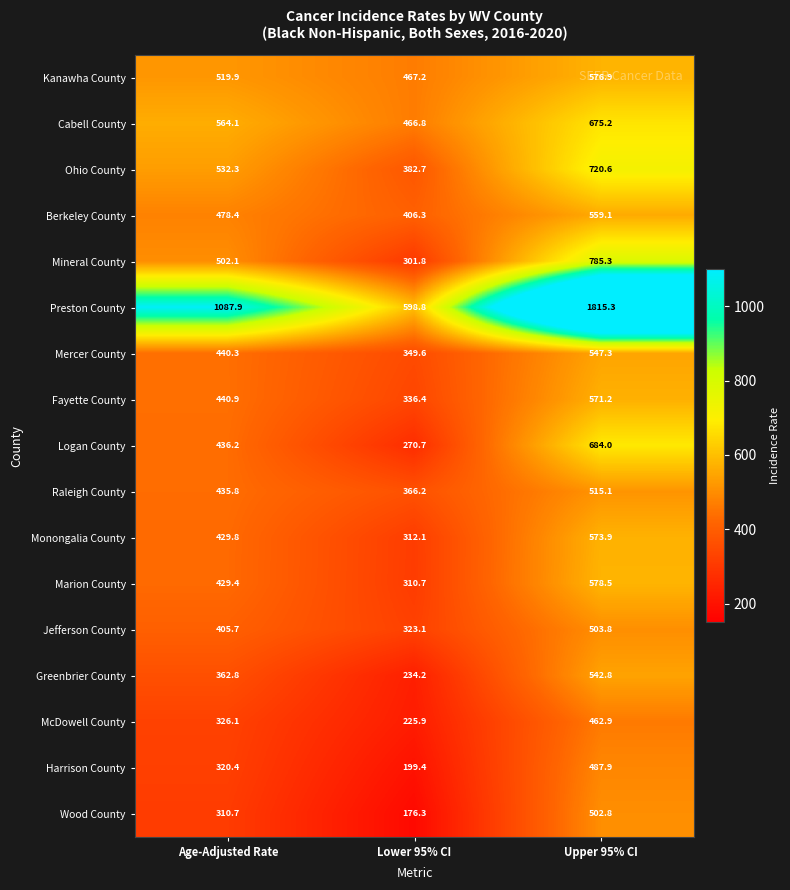

At Upper 95% CI, list the series in order from largest to smallest.

Preston County, Mineral County, Ohio County, Logan County, Cabell County, Marion County, Kanawha County, Monongalia County, Fayette County, Berkeley County, Mercer County, Greenbrier County, Raleigh County, Jefferson County, Wood County, Harrison County, McDowell County